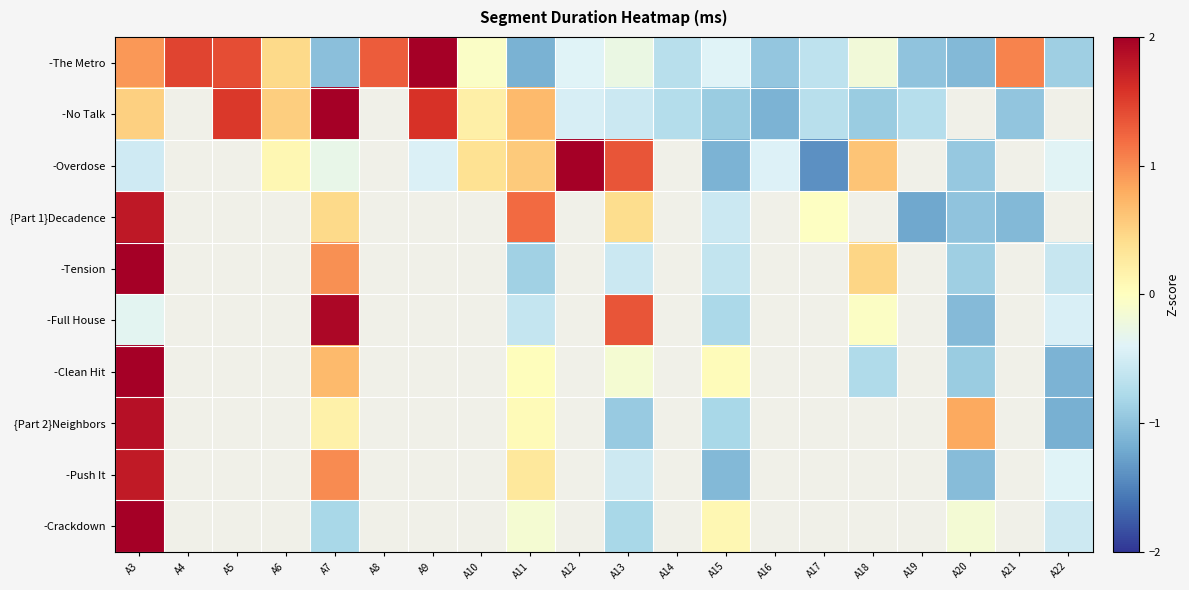

True or false: -The Metro has a value of -0.4 at A15.

True